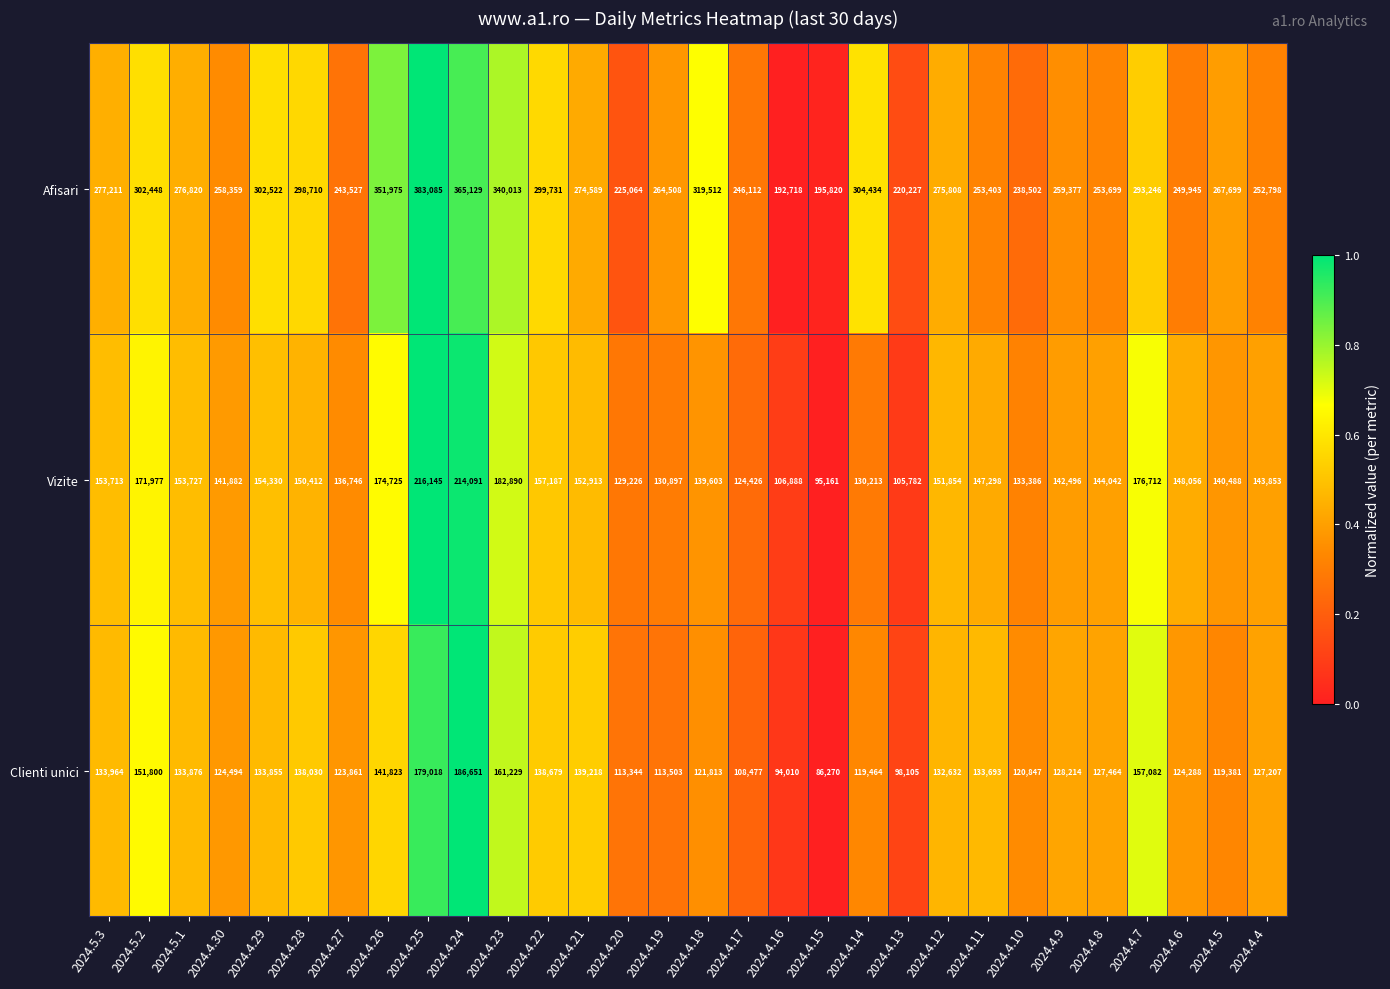

Which category has the highest value in the Clienti unici series?

2024.4.24